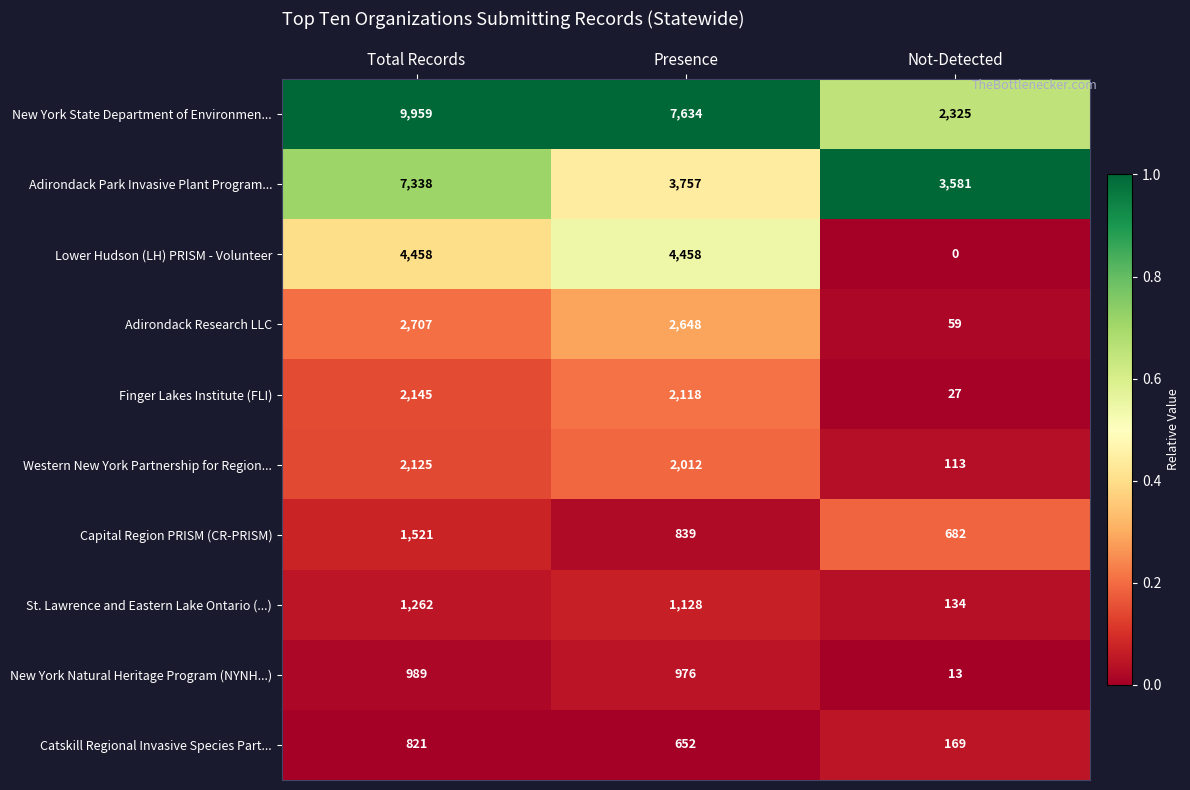

Reading left to right, what are all the values shown in this chart?

New York State Department of Environmen...: Total Records=9959	Presence=7634	Not-Detected=2325
Adirondack Park Invasive Plant Program...: Total Records=7338	Presence=3757	Not-Detected=3581
Lower Hudson (LH) PRISM - Volunteer: Total Records=4458	Presence=4458	Not-Detected=0
Adirondack Research LLC: Total Records=2707	Presence=2648	Not-Detected=59
Finger Lakes Institute (FLI): Total Records=2145	Presence=2118	Not-Detected=27
Western New York Partnership for Region...: Total Records=2125	Presence=2012	Not-Detected=113
Capital Region PRISM (CR-PRISM): Total Records=1521	Presence=839	Not-Detected=682
St. Lawrence and Eastern Lake Ontario (...): Total Records=1262	Presence=1128	Not-Detected=134
New York Natural Heritage Program (NYNH...): Total Records=989	Presence=976	Not-Detected=13
Catskill Regional Invasive Species Part...: Total Records=821	Presence=652	Not-Detected=169